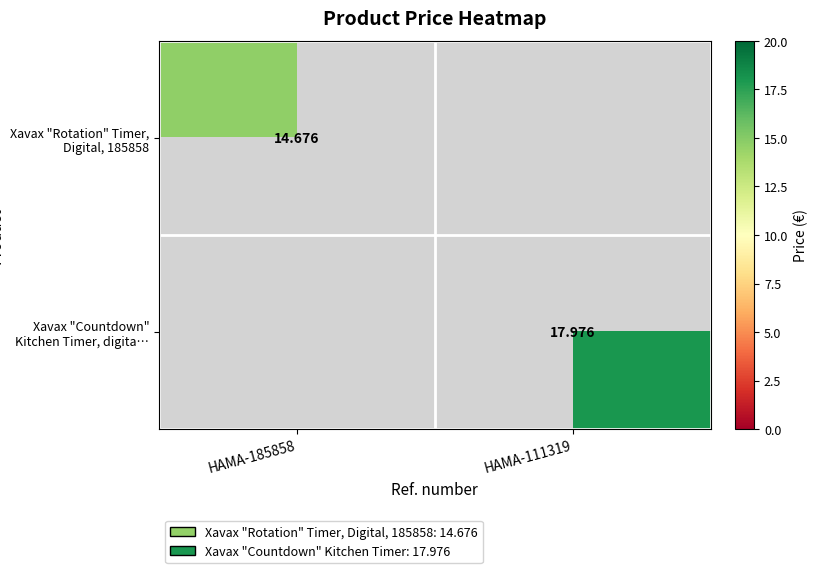

Is the value of Xavax "Rotation" Timer, Digital, 185858 at HAMA-185858 greater than the value of Xavax "Countdown" Kitchen Timer, digita… at HAMA-111319?

No